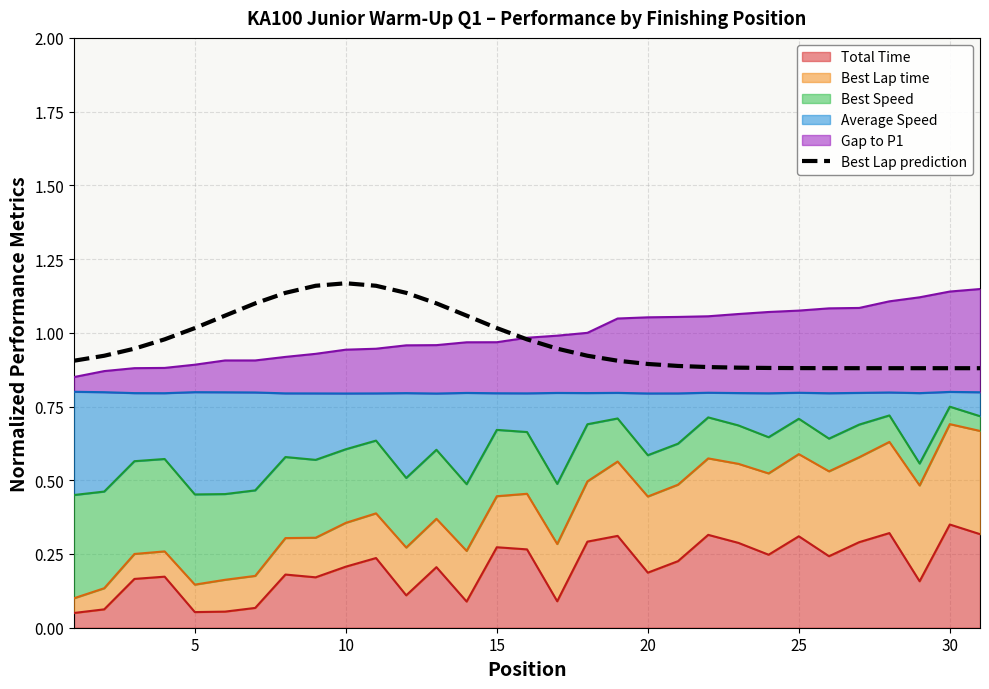

What is the difference between the maximum and second lowest values?

0.3